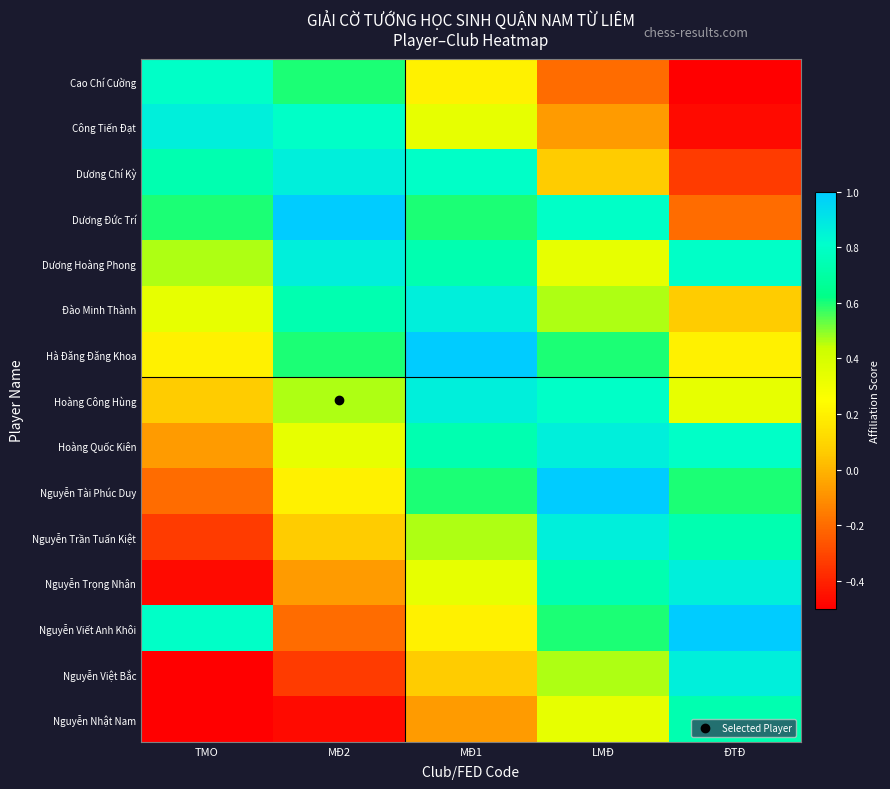

At which category is the sum across all series the highest?

MĐ1